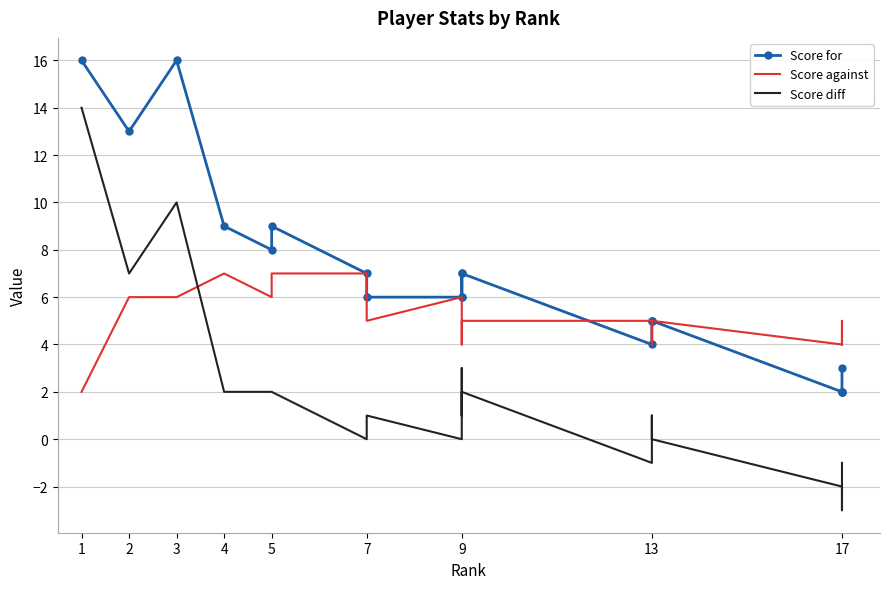

What is the minimum value shown in the chart?

-3